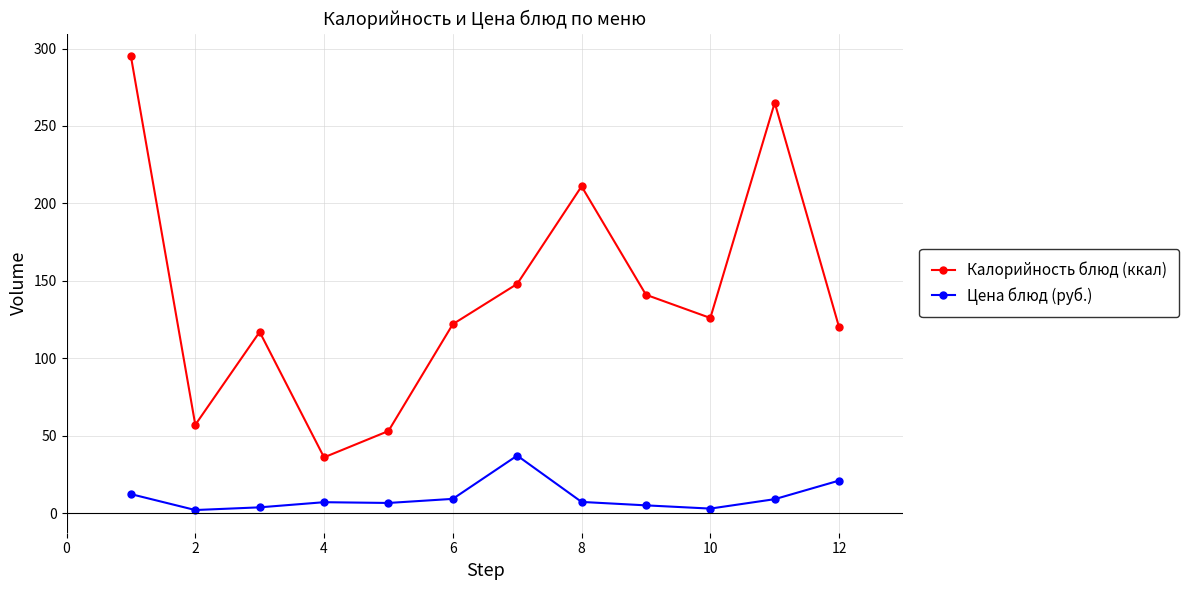

How many data points in Калорийность блюд (ккал) are less than 126?

6